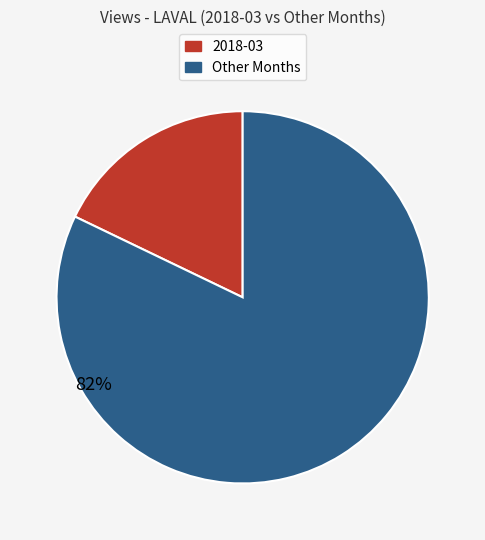

The 2018-03 slice represents 18% of the pie. True or false?

True